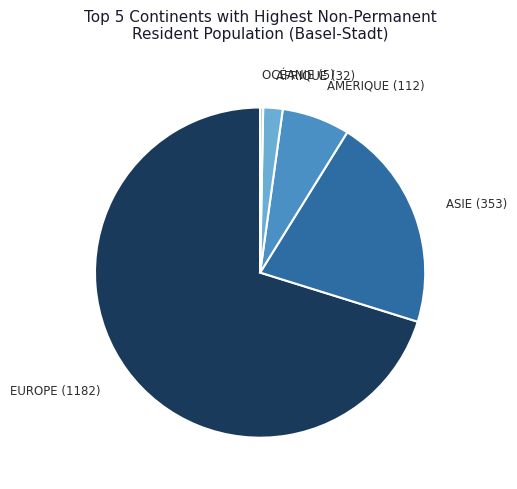

Is there any slice that represents more than half of the pie?

Yes